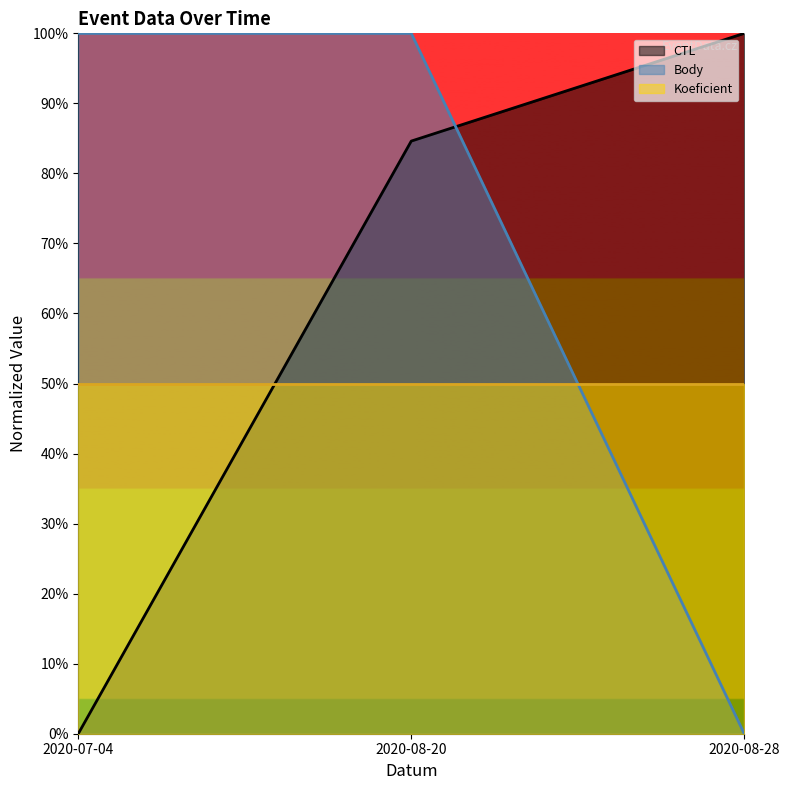

What position from the left is 2020-08-28?

3